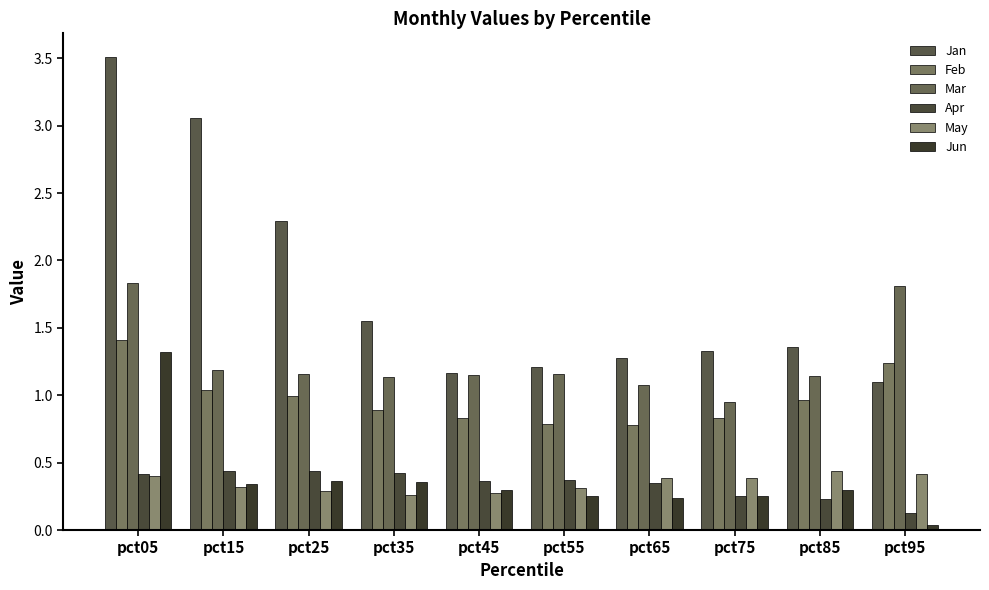

Count the May values in the range 0 to 1.

10